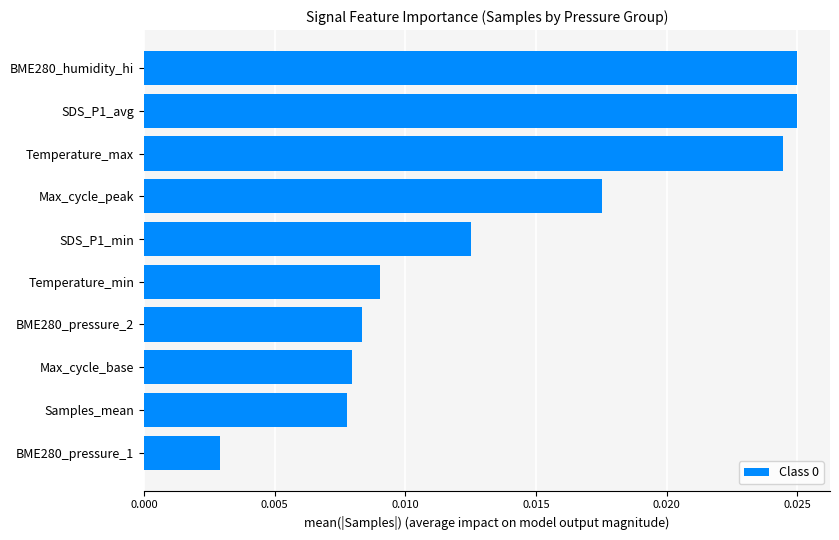

At which label is the value closest to 0?

BME280_pressure_1